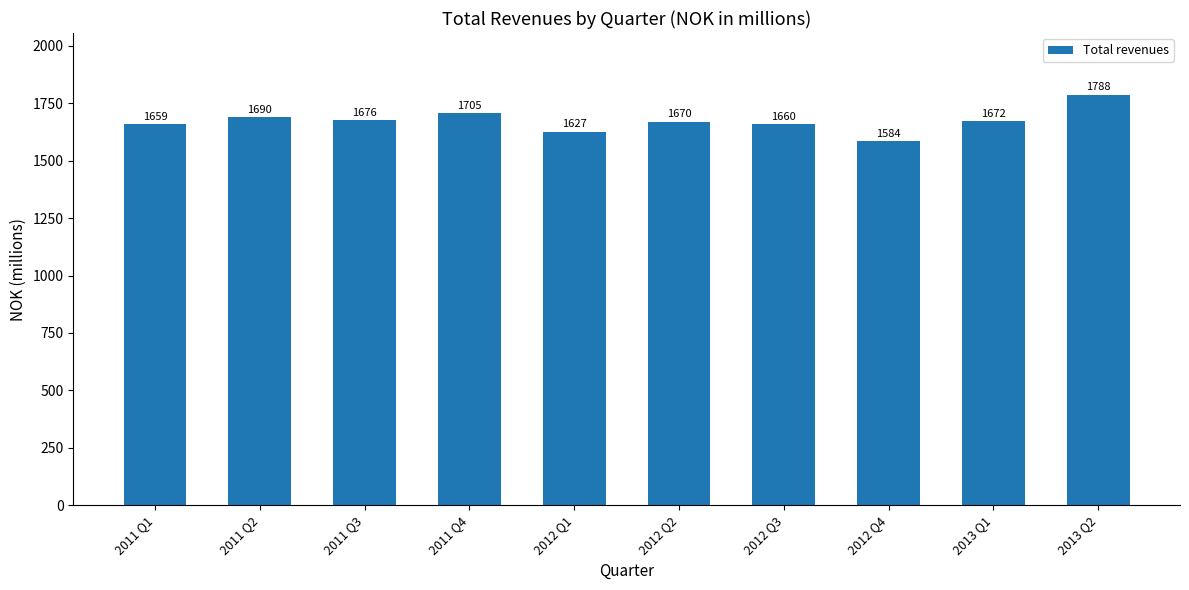

Count the number of data series in this chart.

1